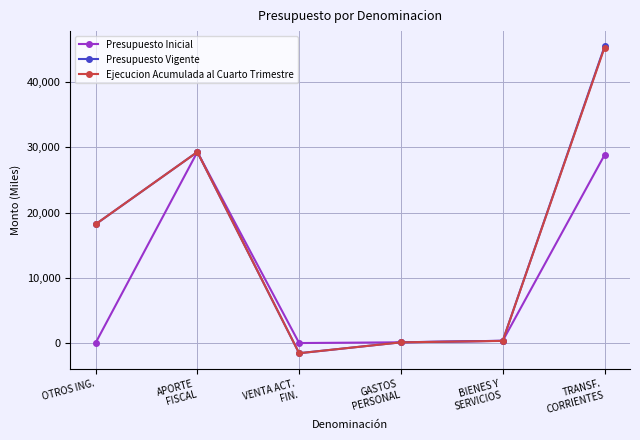

In Presupuesto Inicial, how many points are higher than both neighbors (excluding endpoints)?

1